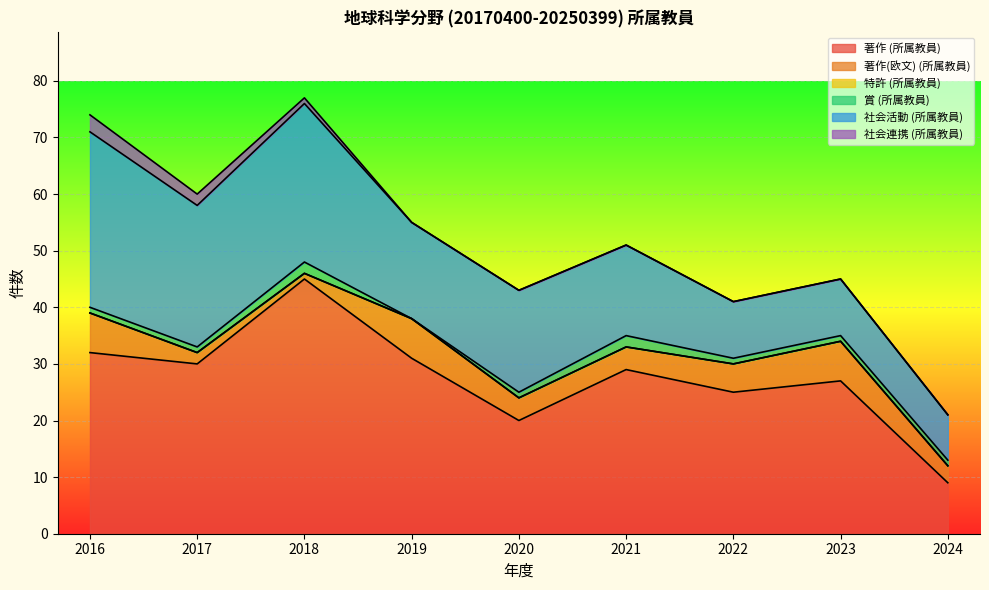

Count the number of categories in the chart.

9